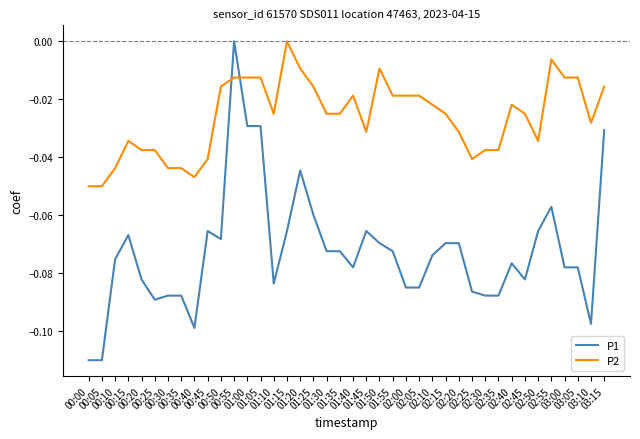

List the series in order of their overall mean, highest first.

P2, P1